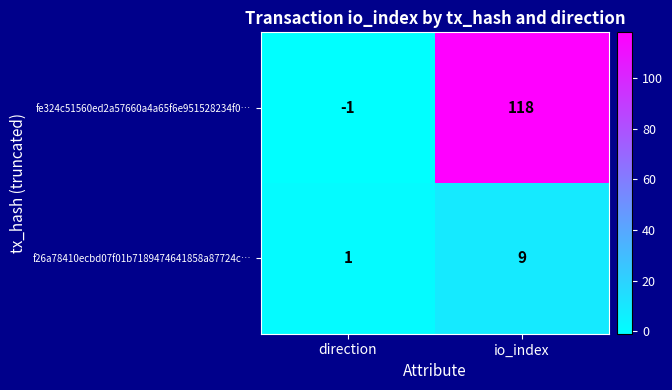

Read the f26a78410ecbd07f01b7189474641858a87724c… value at io_index.

9